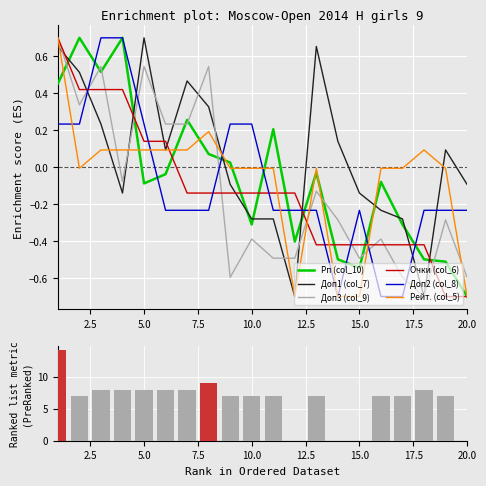

What is the value of the Рп (col_10) bar at the 2nd from the left?

0.7